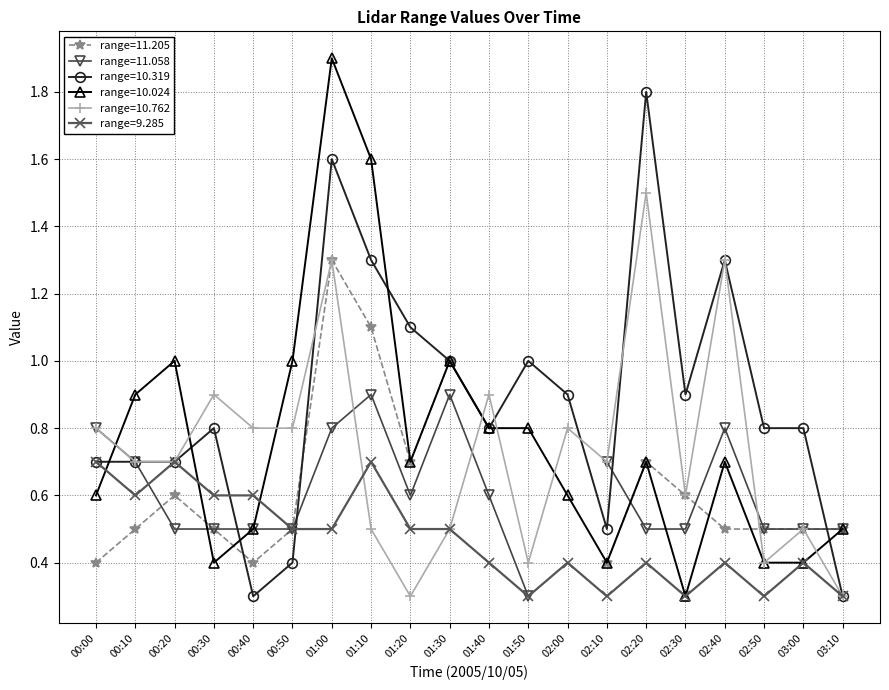

Where do 9.285 and 10.319 first cross each other?

00:30 and 00:40